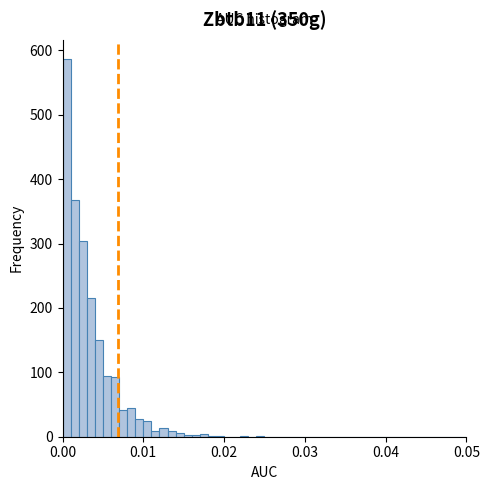

Read against the x-axis, roughly where is the centre of the tallest bar?

0.001